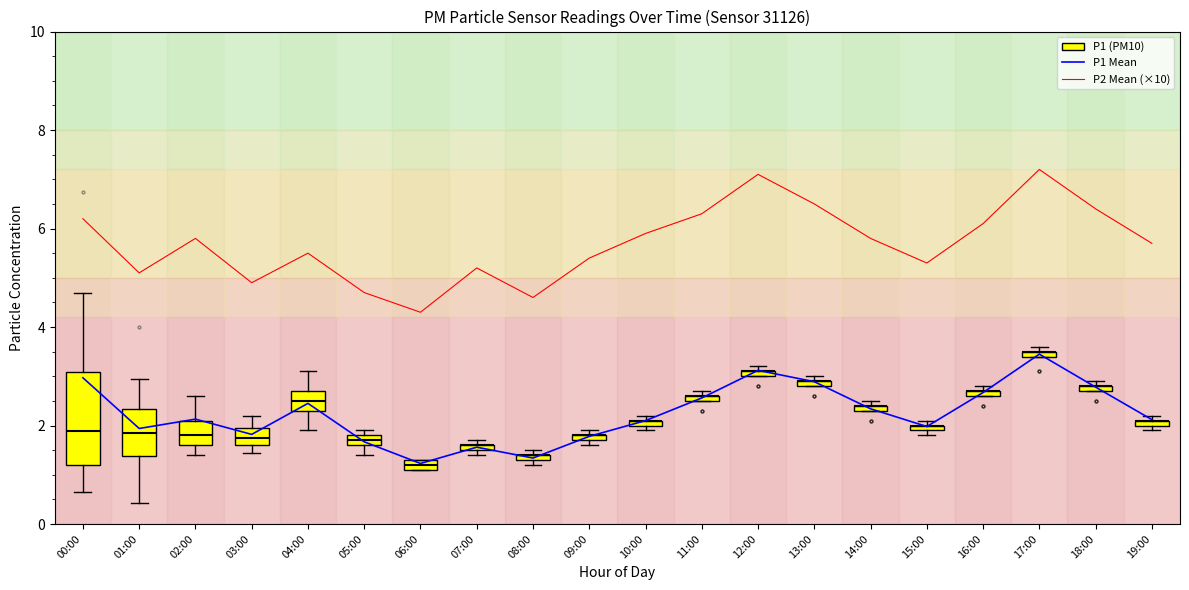

What is the spread (max minus min) of values at 10:00?

3.8